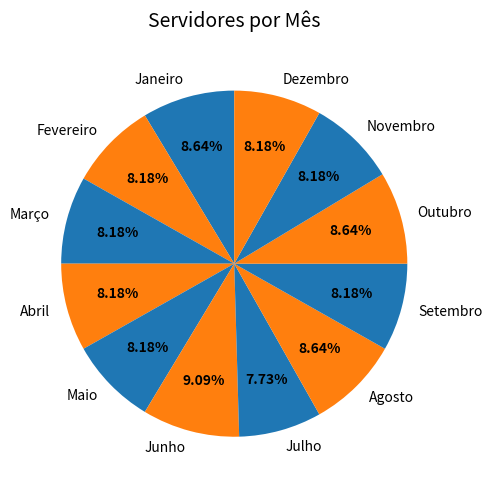

Is it true that Dezembro is 14% of the pie?

False